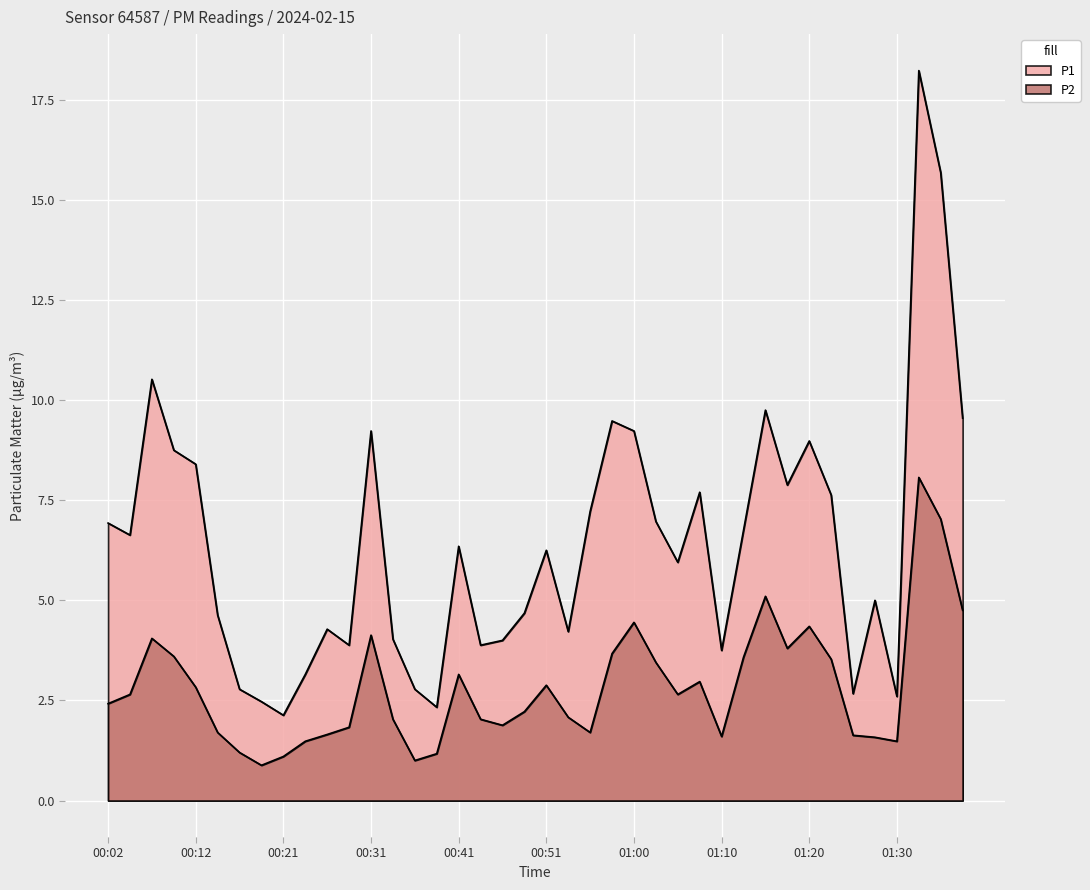

List the series in order of their overall mean, lowest first.

P2, P1